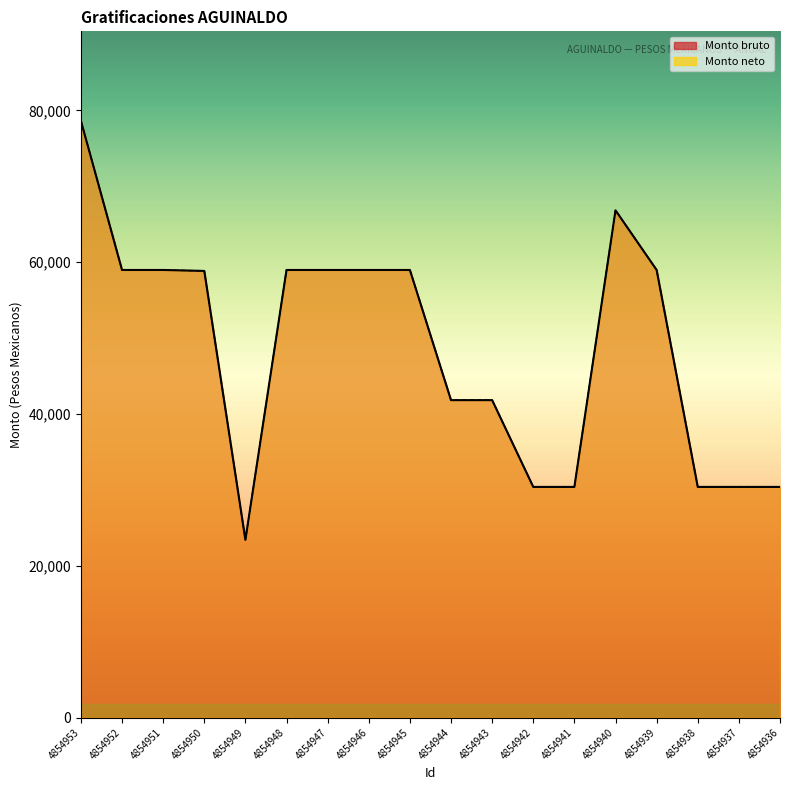

Which series changed the most between 4854952 and 4854937?

Monto bruto